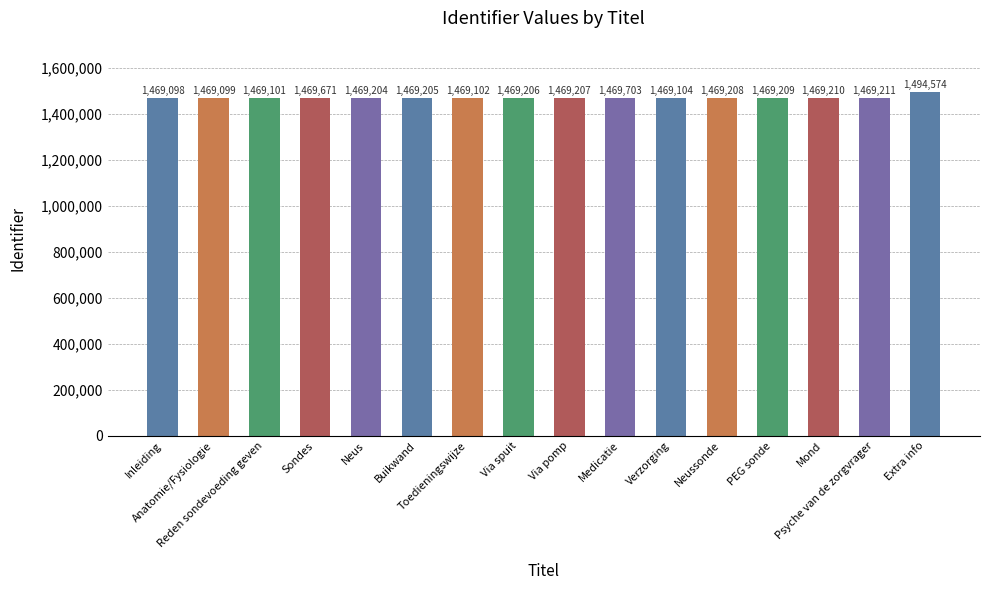

What is the maximum value shown in the chart?

1494574